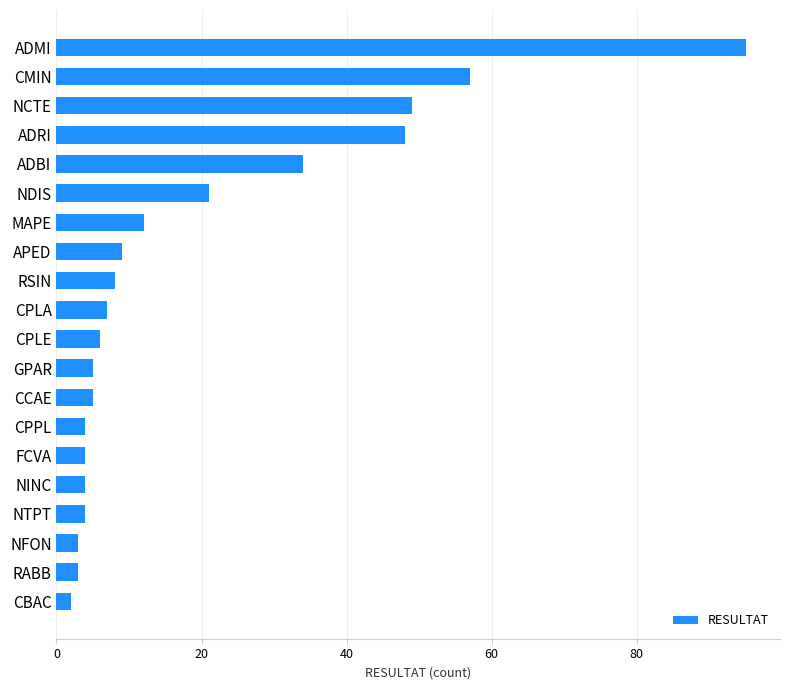

Which has a higher value, CPLE or CBAC?

CPLE